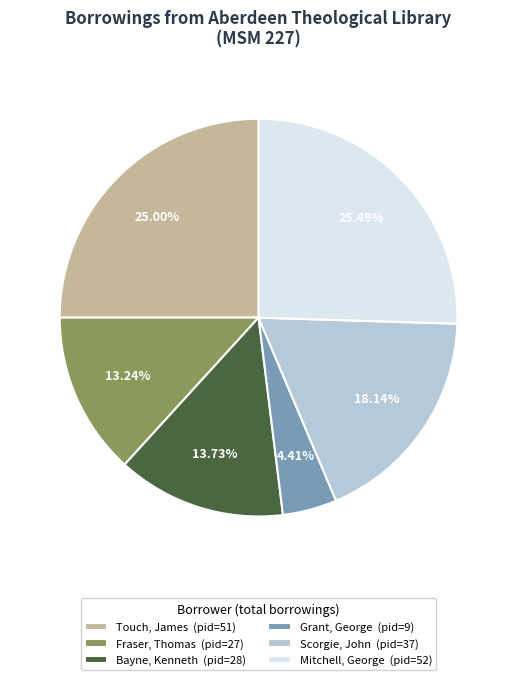

What percentage do Bayne, Kenneth and Grant, George together represent?

18.1%